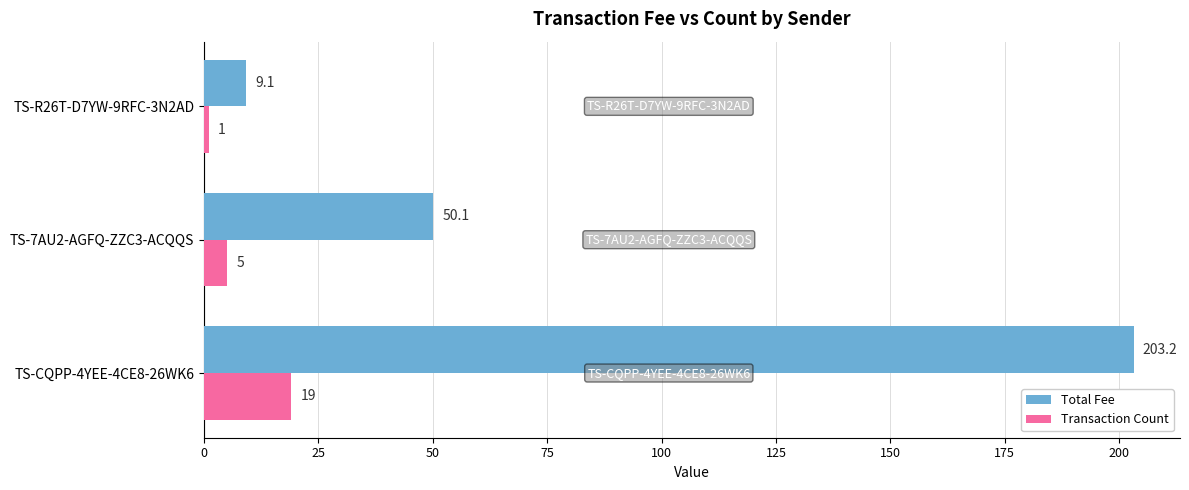

True or false: Transaction Count has a value of 10.4 at TS-CQPP-4YEE-4CE8-26WK6.

False